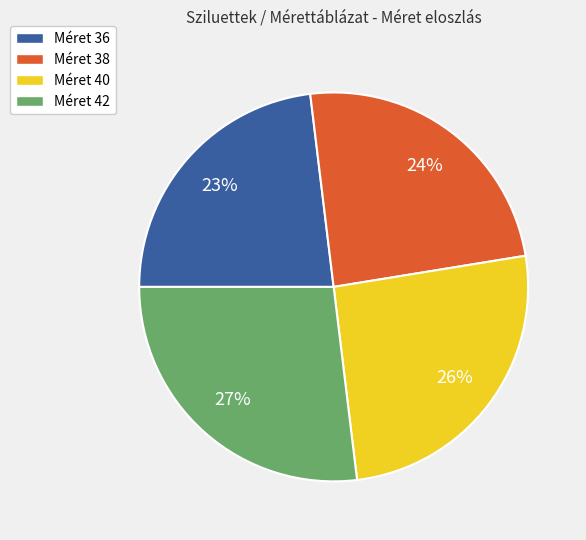

Approximately how many times larger is the value at Méret 40 compared to Méret 36?

1.1